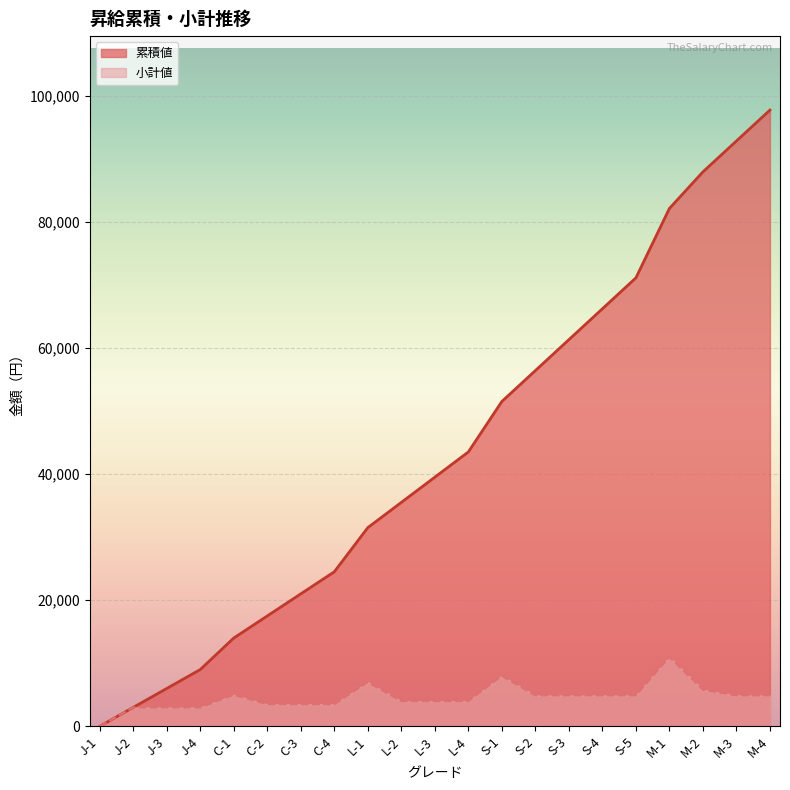

At how many categories does at least one series exceed 7344?

18